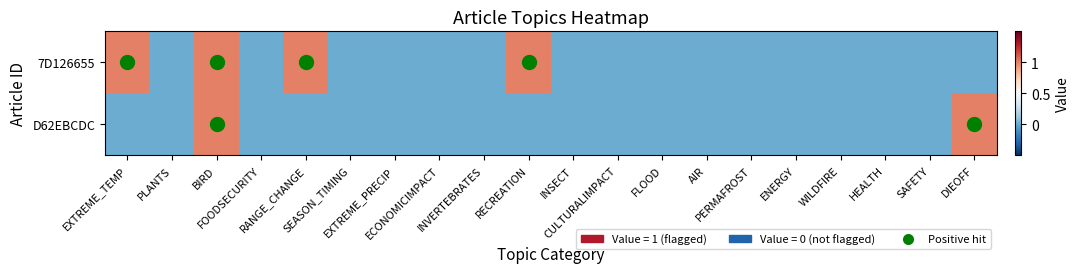

Count the number of data series in this chart.

2